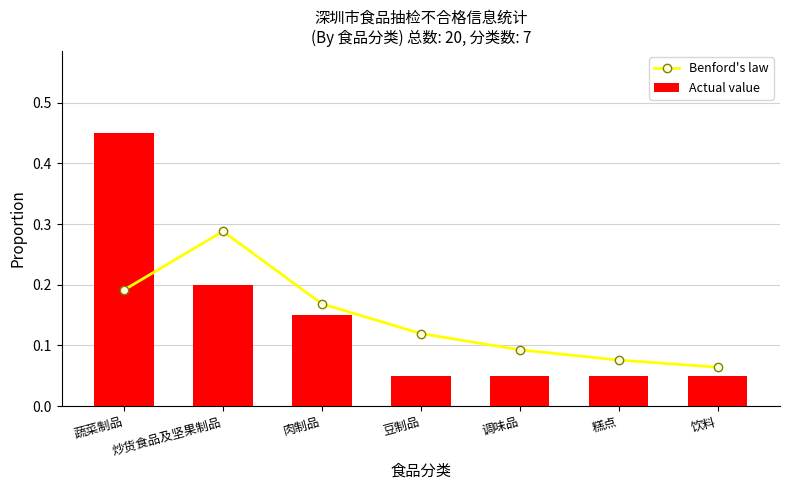

What is the difference between the Actual value values at 蔬菜制品 and 糕点?

0.4